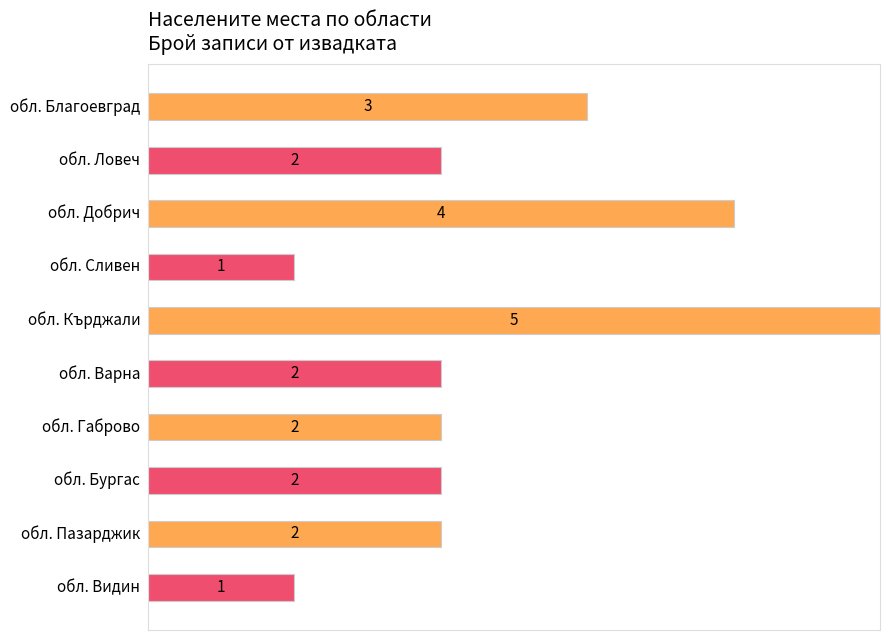

The chart shows a value of 2 at обл. Стара Загора. True or false?

False